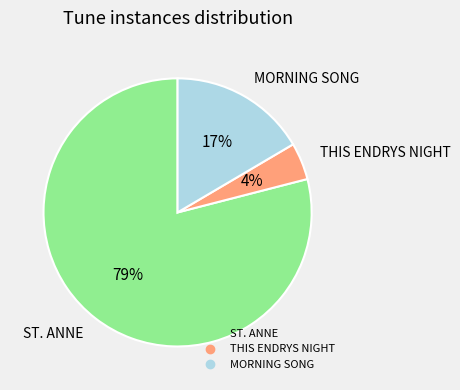

To the nearest percent, what is the difference between the ST. ANNE and THIS ENDRYS NIGHT slice percentages?

75%